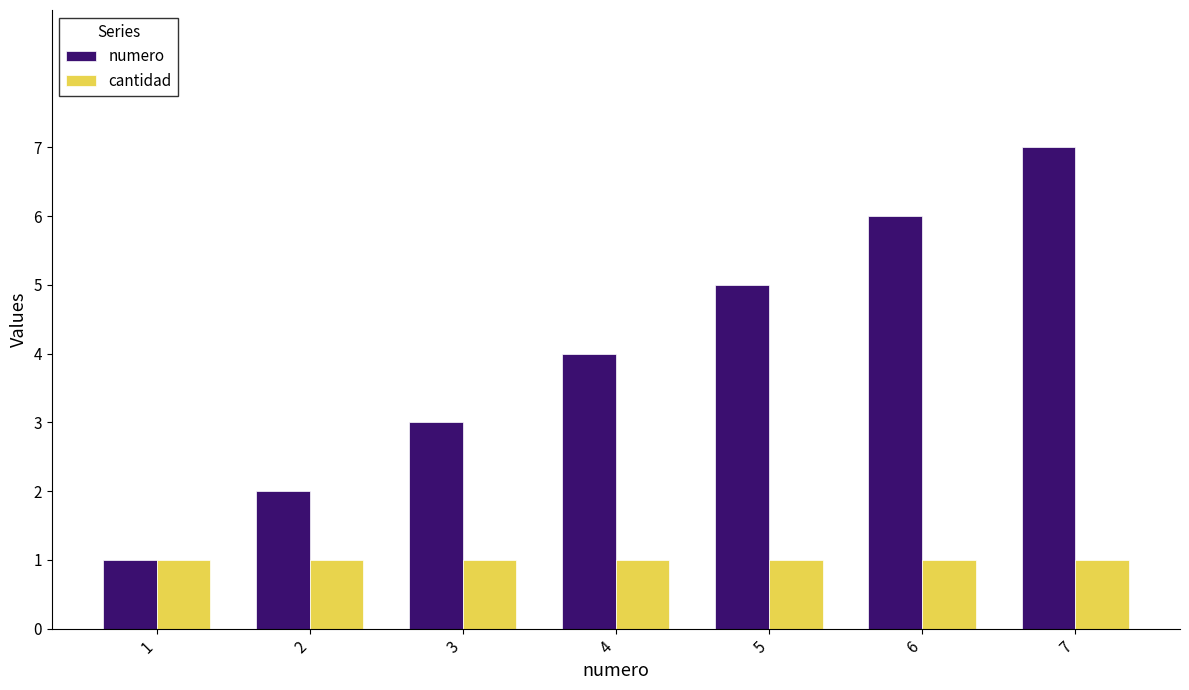

What is the difference between the numero values at 2 and 3?

1